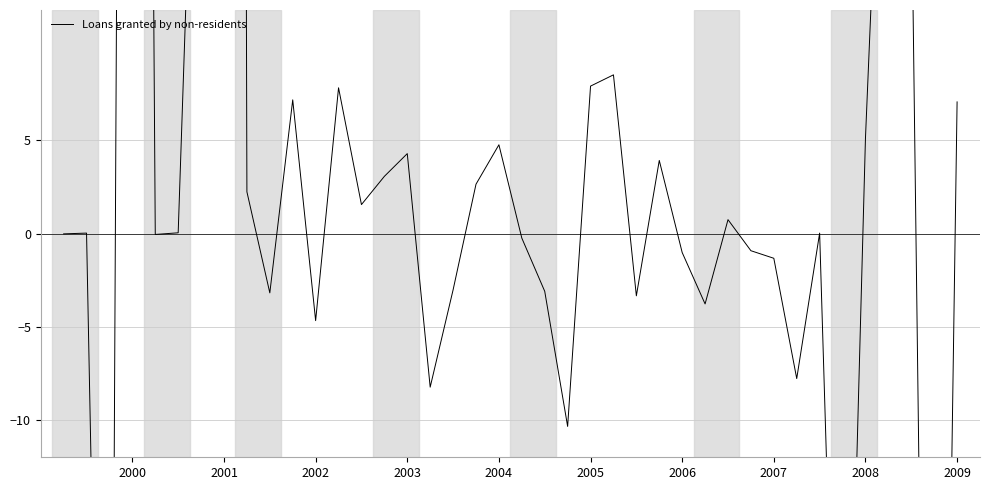

How many values are below zero?

18